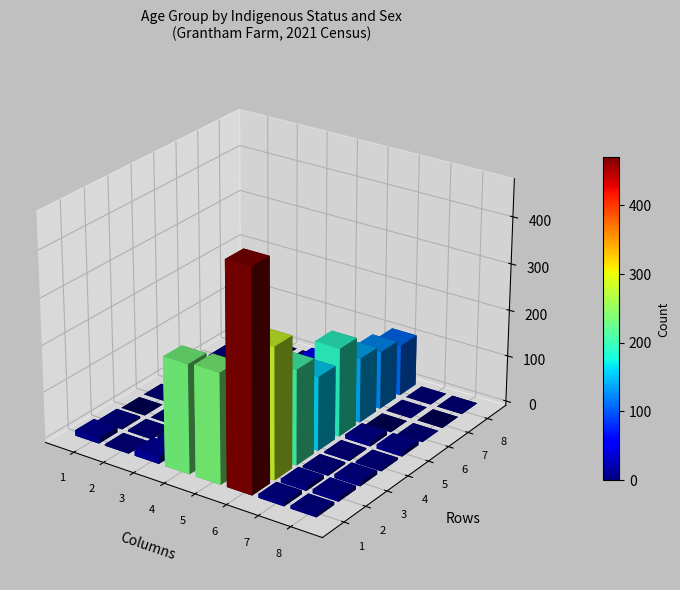

How many series are shown in this chart?

8